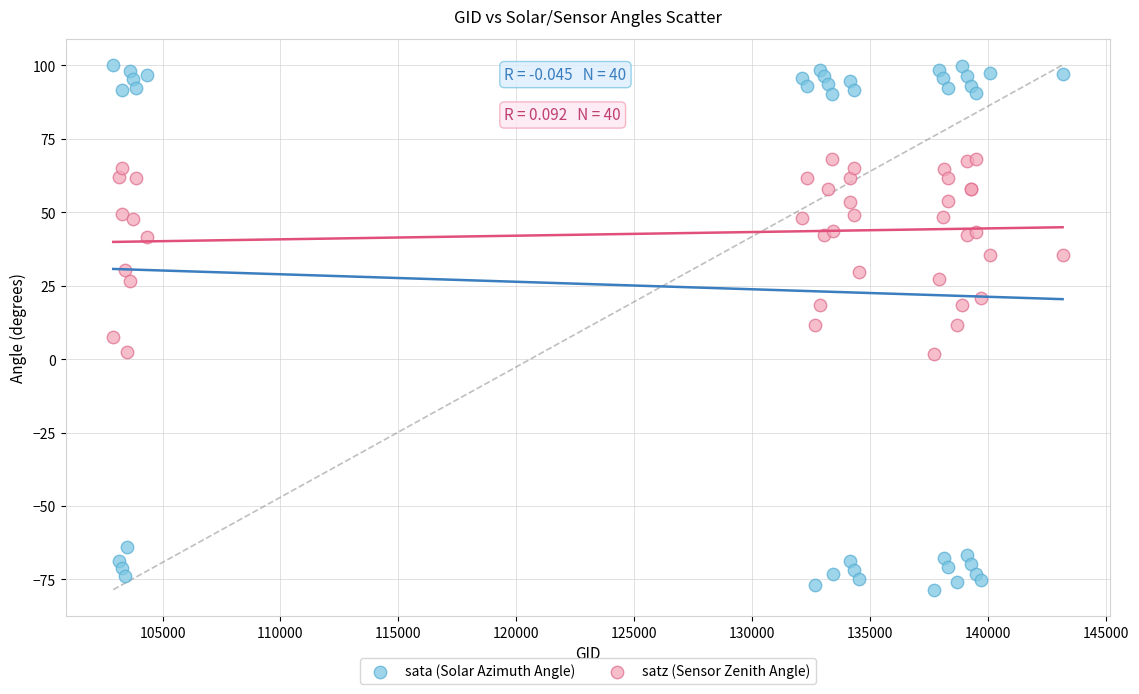

What is the X range (max minus min) for the scatter plot?

40240.0